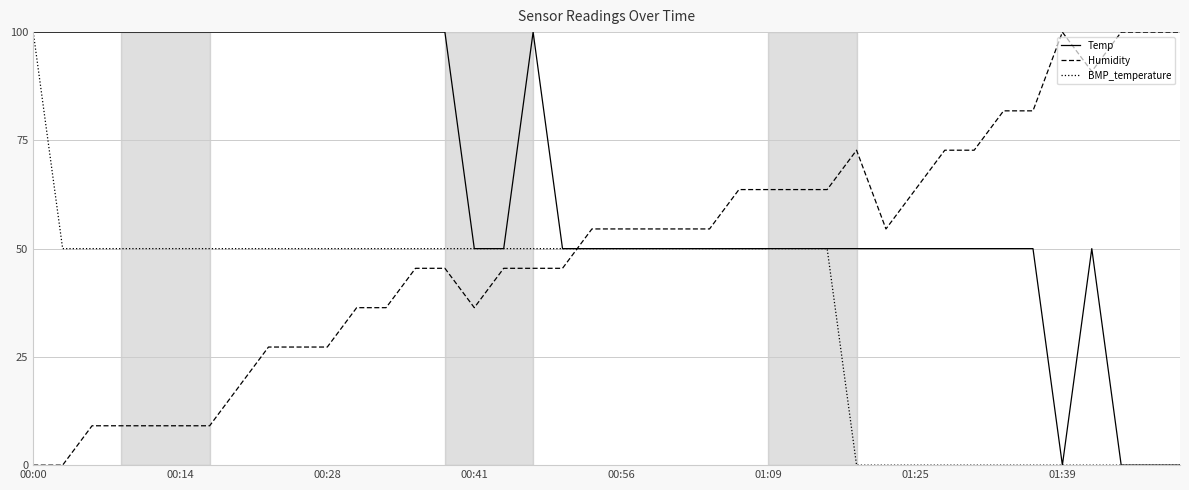

List the series in order of their overall mean, highest first.

Temp, Humidity, BMP_temperature